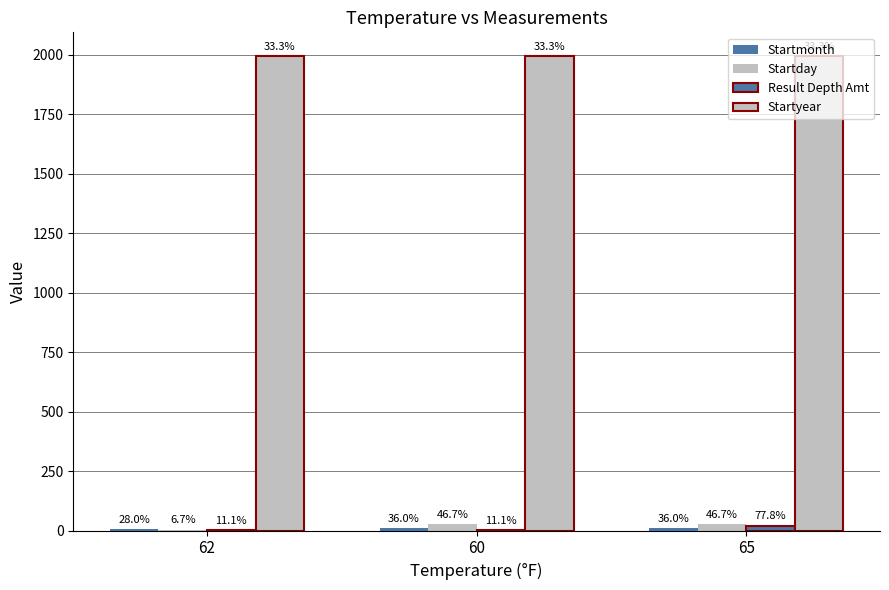

Which series has the widest spread of values?

Startday